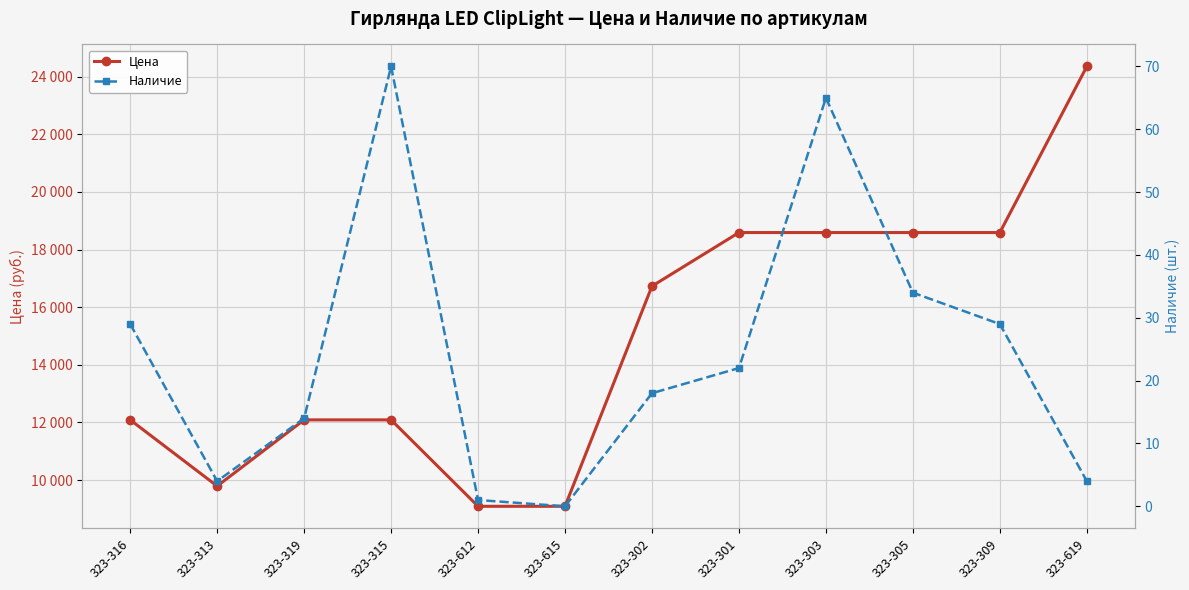

Count the number of categories in the chart.

12